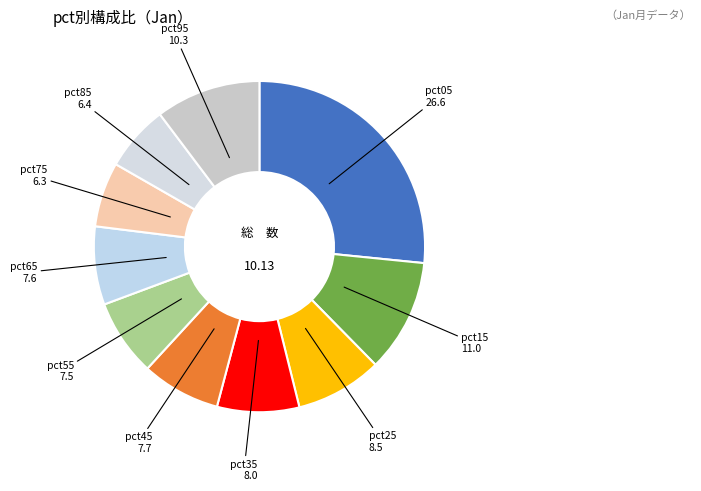

Does any single category account for the majority?

No